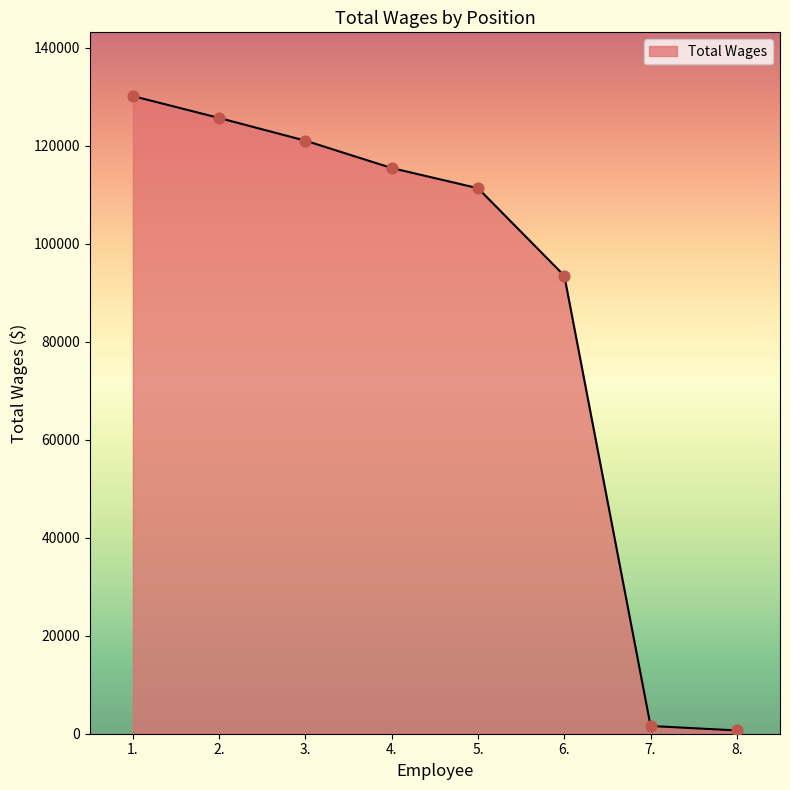

What is the change in value from 2. to 4.?

-10221